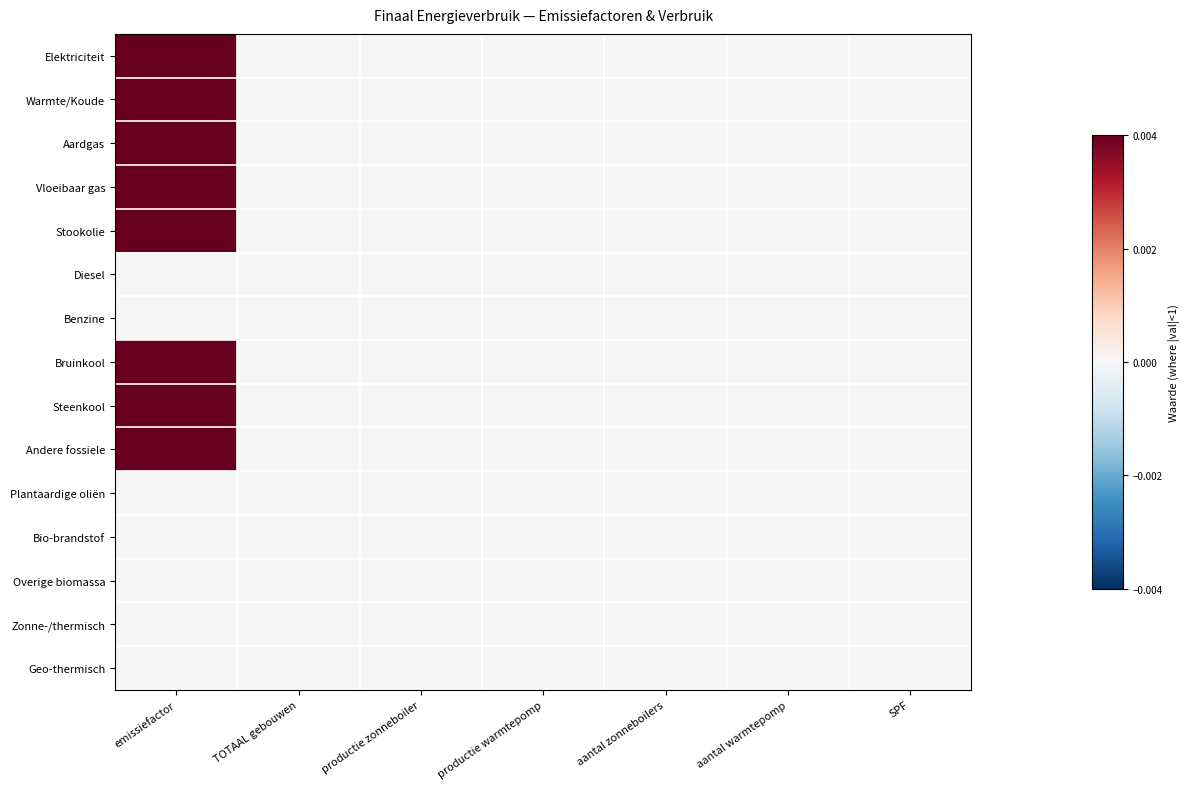

Reading left to right, extract all data points from this chart.

Elektriciteit: emissiefactor=0.2	TOTAAL gebouwen=0.0	productie zonneboiler=0.0	productie warmtepomp=0.0	aantal zonneboilers=0.0	aantal warmtepomp=0.0	SPF=0.0
Warmte/Koude: emissiefactor=0.2	TOTAAL gebouwen=0.0	productie zonneboiler=0.0	productie warmtepomp=0.0	aantal zonneboilers=0.0	aantal warmtepomp=0.0	SPF=0.0
Aardgas: emissiefactor=0.2	TOTAAL gebouwen=0.0	productie zonneboiler=0.0	productie warmtepomp=0.0	aantal zonneboilers=0.0	aantal warmtepomp=0.0	SPF=0.0
Vloeibaar gas: emissiefactor=0.2	TOTAAL gebouwen=0.0	productie zonneboiler=0.0	productie warmtepomp=0.0	aantal zonneboilers=0.0	aantal warmtepomp=0.0	SPF=0.0
Stookolie: emissiefactor=0.3	TOTAAL gebouwen=0.0	productie zonneboiler=0.0	productie warmtepomp=0.0	aantal zonneboilers=0.0	aantal warmtepomp=0.0	SPF=0.0
Diesel: emissiefactor=0.0	TOTAAL gebouwen=0.0	productie zonneboiler=0.0	productie warmtepomp=0.0	aantal zonneboilers=0.0	aantal warmtepomp=0.0	SPF=0.0
Benzine: emissiefactor=0.0	TOTAAL gebouwen=0.0	productie zonneboiler=0.0	productie warmtepomp=0.0	aantal zonneboilers=0.0	aantal warmtepomp=0.0	SPF=0.0
Bruinkool: emissiefactor=0.4	TOTAAL gebouwen=0.0	productie zonneboiler=0.0	productie warmtepomp=0.0	aantal zonneboilers=0.0	aantal warmtepomp=0.0	SPF=0.0
Steenkool: emissiefactor=0.4	TOTAAL gebouwen=0.0	productie zonneboiler=0.0	productie warmtepomp=0.0	aantal zonneboilers=0.0	aantal warmtepomp=0.0	SPF=0.0
Andere fossiele: emissiefactor=0.3	TOTAAL gebouwen=0.0	productie zonneboiler=0.0	productie warmtepomp=0.0	aantal zonneboilers=0.0	aantal warmtepomp=0.0	SPF=0.0
Plantaardige oliën: emissiefactor=0.0	TOTAAL gebouwen=0.0	productie zonneboiler=0.0	productie warmtepomp=0.0	aantal zonneboilers=0.0	aantal warmtepomp=0.0	SPF=0.0
Bio-brandstof: emissiefactor=0.0	TOTAAL gebouwen=0.0	productie zonneboiler=0.0	productie warmtepomp=0.0	aantal zonneboilers=0.0	aantal warmtepomp=0.0	SPF=0.0
Overige biomassa: emissiefactor=0.0	TOTAAL gebouwen=0.0	productie zonneboiler=0.0	productie warmtepomp=0.0	aantal zonneboilers=0.0	aantal warmtepomp=0.0	SPF=0.0
Zonne-/thermisch: emissiefactor=0.0	TOTAAL gebouwen=0.0	productie zonneboiler=0.0	productie warmtepomp=0.0	aantal zonneboilers=0.0	aantal warmtepomp=0.0	SPF=0.0
Geo-thermisch: emissiefactor=0.0	TOTAAL gebouwen=0.0	productie zonneboiler=0.0	productie warmtepomp=0.0	aantal zonneboilers=0.0	aantal warmtepomp=0.0	SPF=0.0